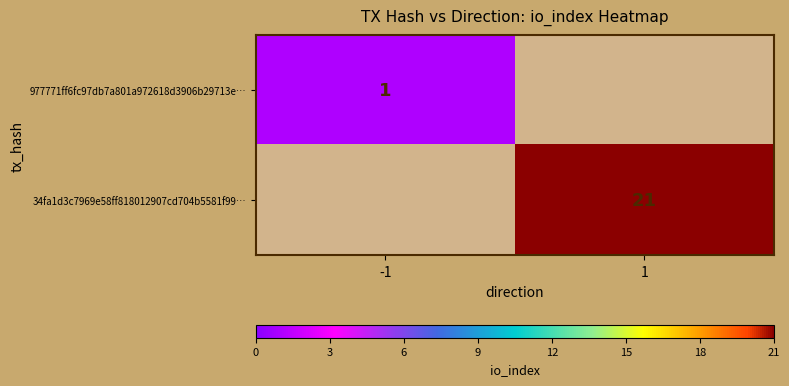

Is it true that 34fa1d3c7969e58ff818012907cd704b5581f99… equals 21 at 1?

True